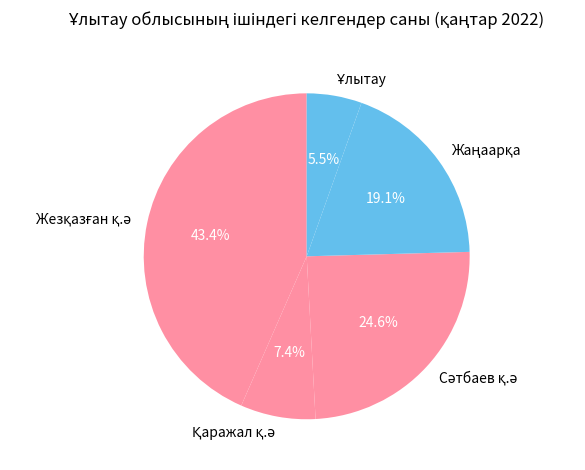

Is there a majority slice in this chart?

No